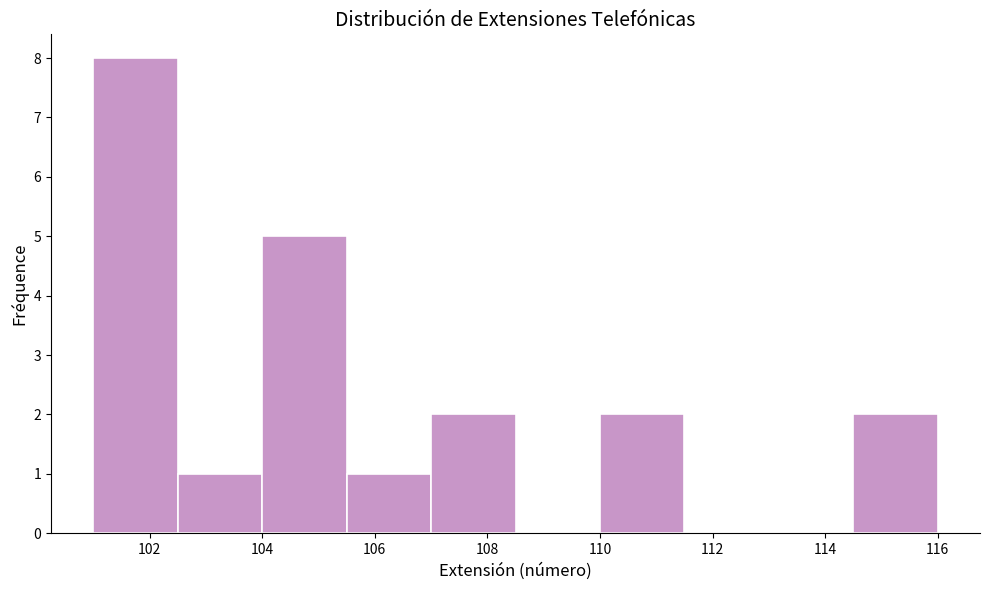

Reading left to right, list every bar in this chart as the range it spans on the x-axis followed by its height. Neither the bar edges nor the heights are printed on the chart, so give them approximately, as read against the axes.

101.0 to 102.5: 8
102.5 to 104.0: 1
104.0 to 105.5: 5
105.5 to 107.0: 1
107.0 to 108.5: 2
108.5 to 110.0: 0
110.0 to 111.5: 2
111.5 to 113.0: 0
113.0 to 114.5: 0
114.5 to 116.0: 2